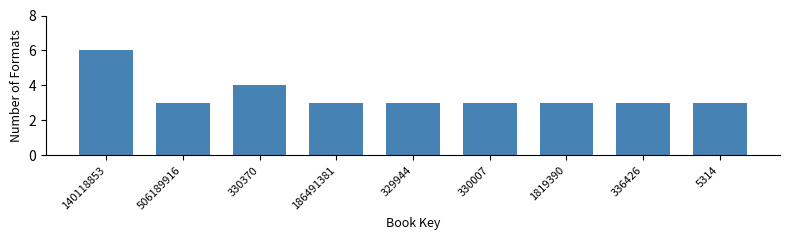

Reading left to right, list all the values displayed in this chart.

6	3	4	3	3	3	3	3	3